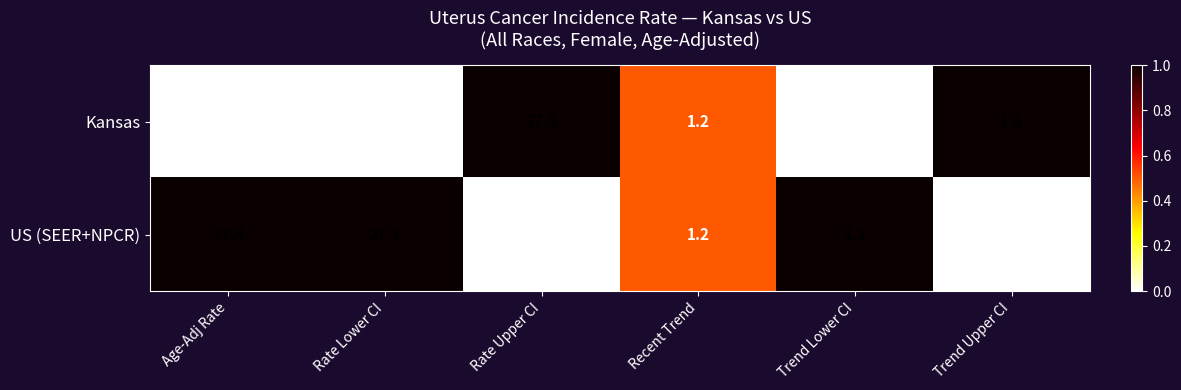

Which label corresponds to the largest value in the chart?

Rate Upper CI